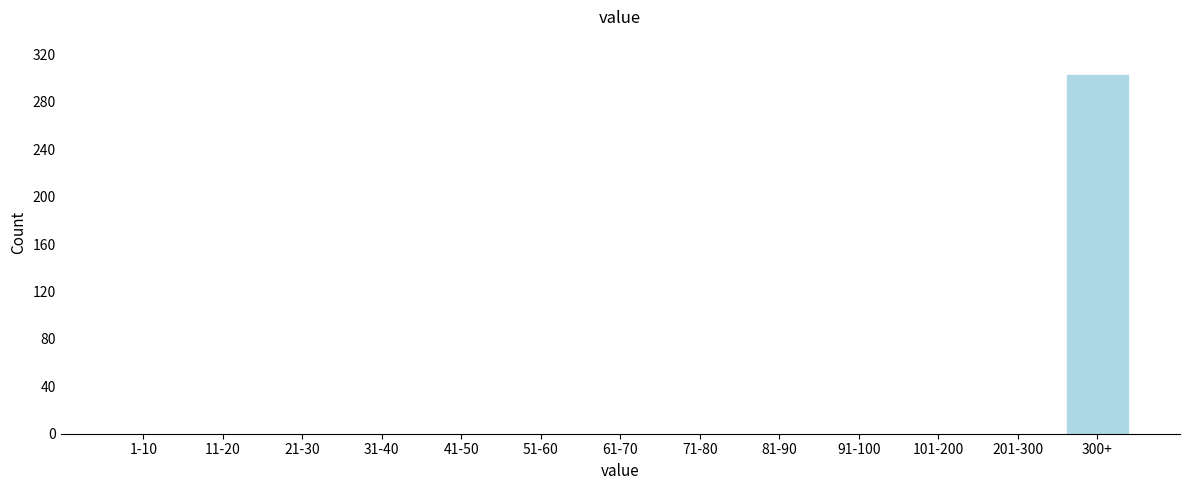

Reading right to left, extract all data points from this chart.

300+=303	201-300=0	101-200=0	91-100=0	81-90=0	71-80=0	61-70=0	51-60=0	41-50=0	31-40=0	21-30=0	11-20=0	1-10=0